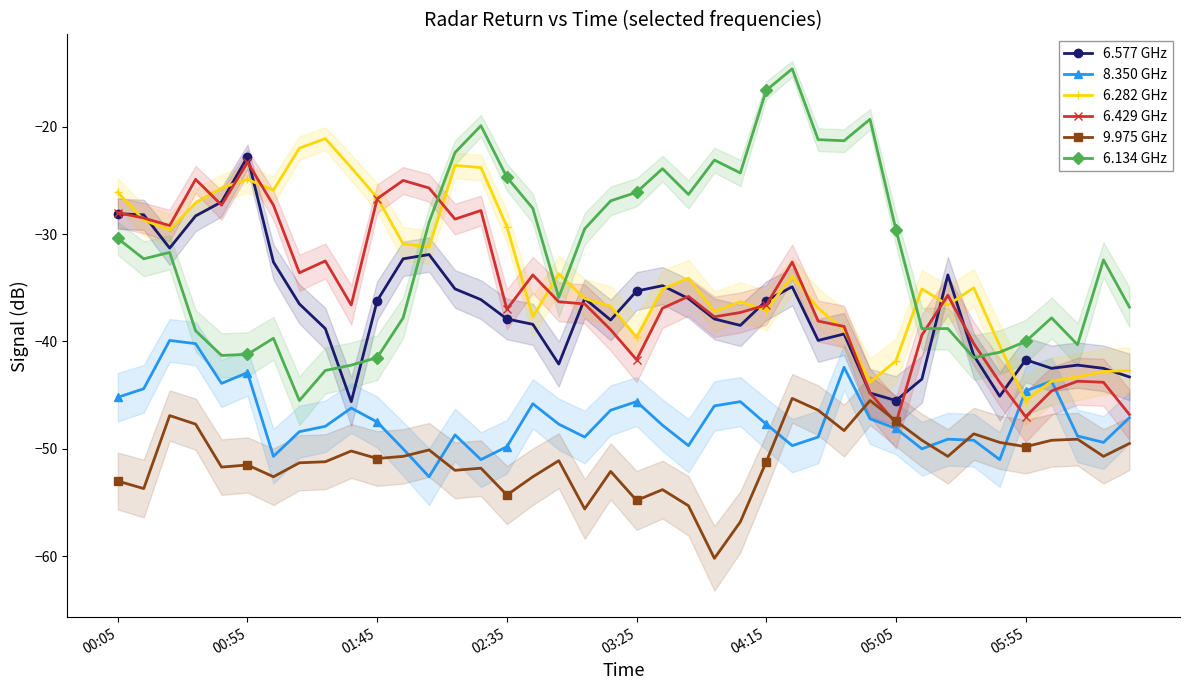

The 6.134 GHz series shows -36.8 at 39. True or false?

True